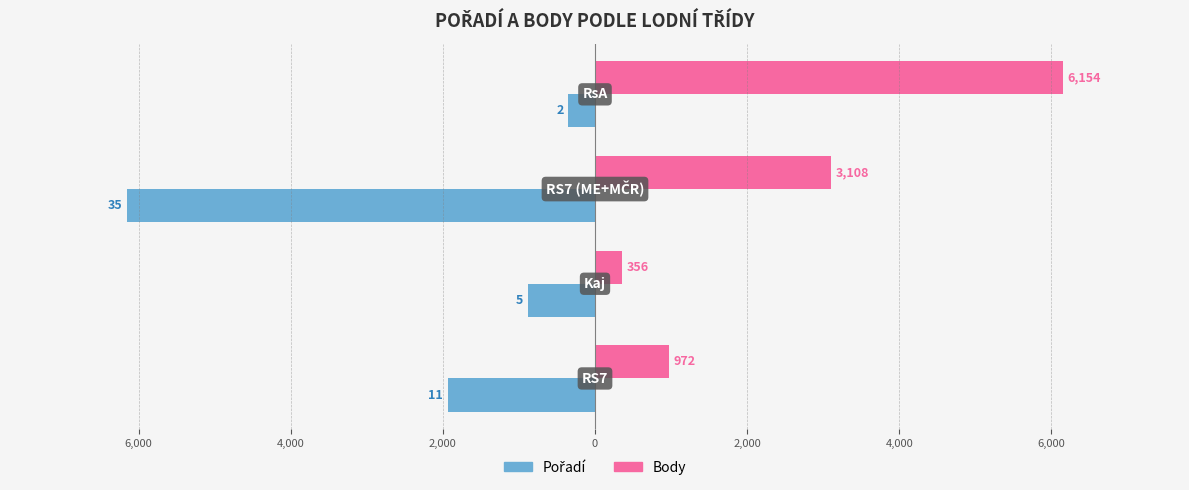

How many categories are shown in the chart?

4